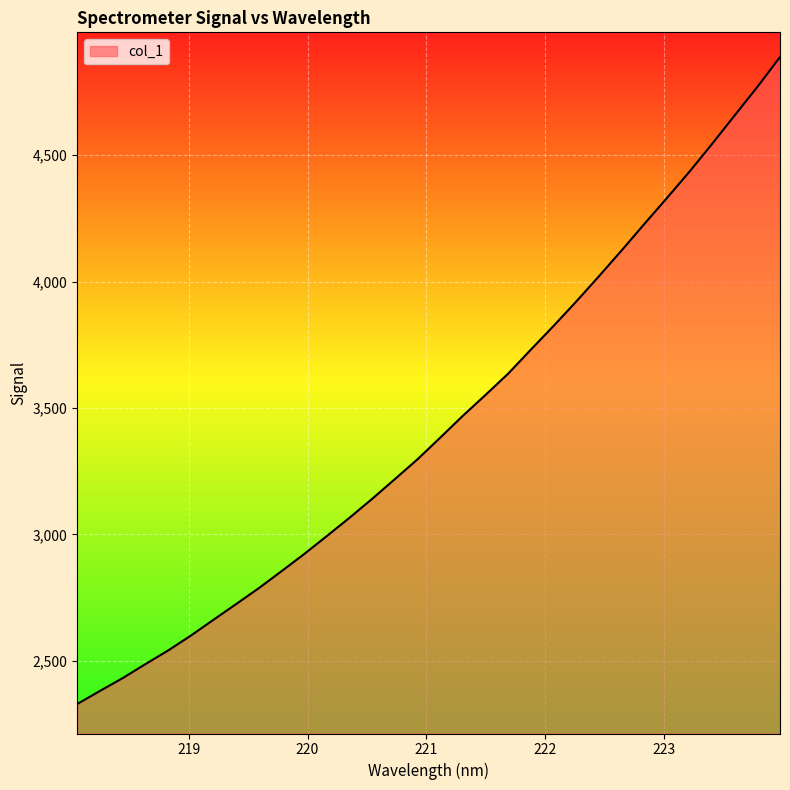

What is the greatest value displayed?

4887.8